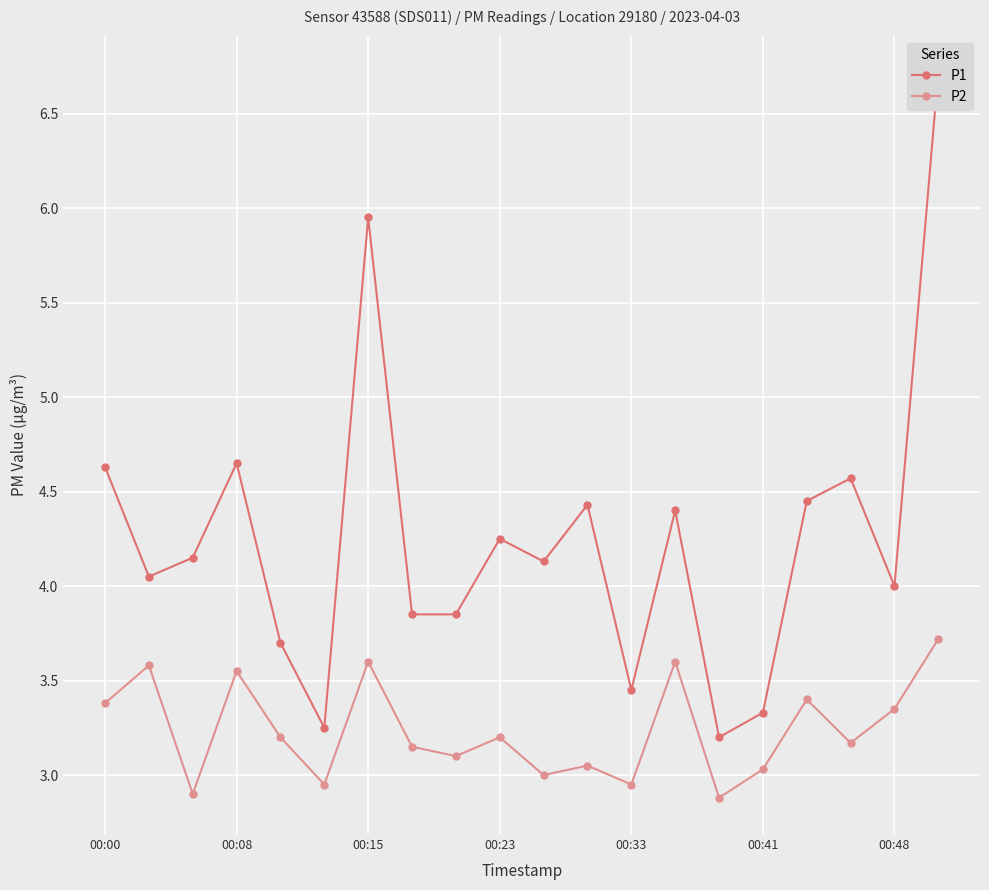

Which series has the largest range (max minus min)?

P1